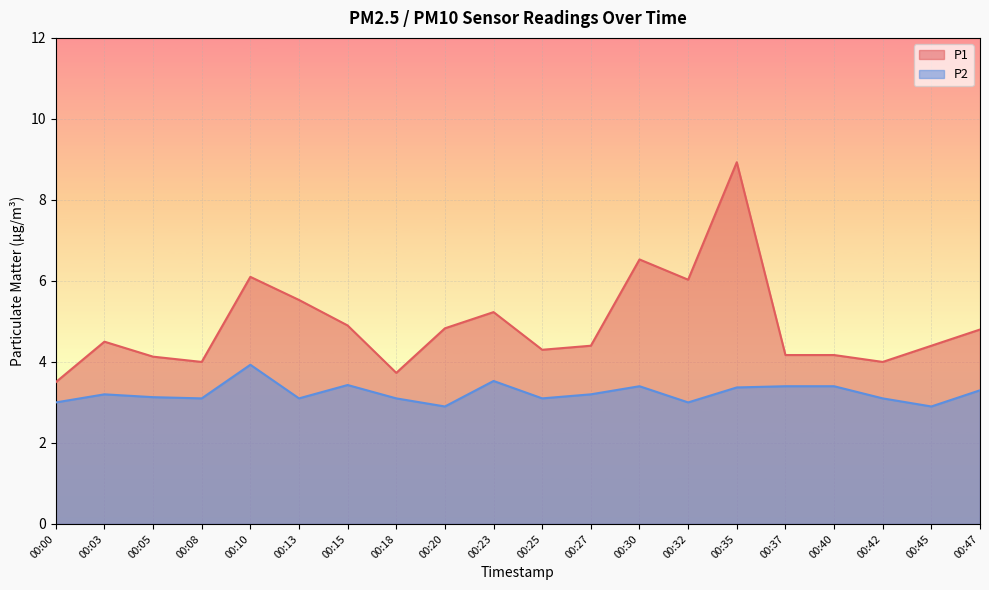

Rank the series by their average value, from highest to lowest.

P1, P2